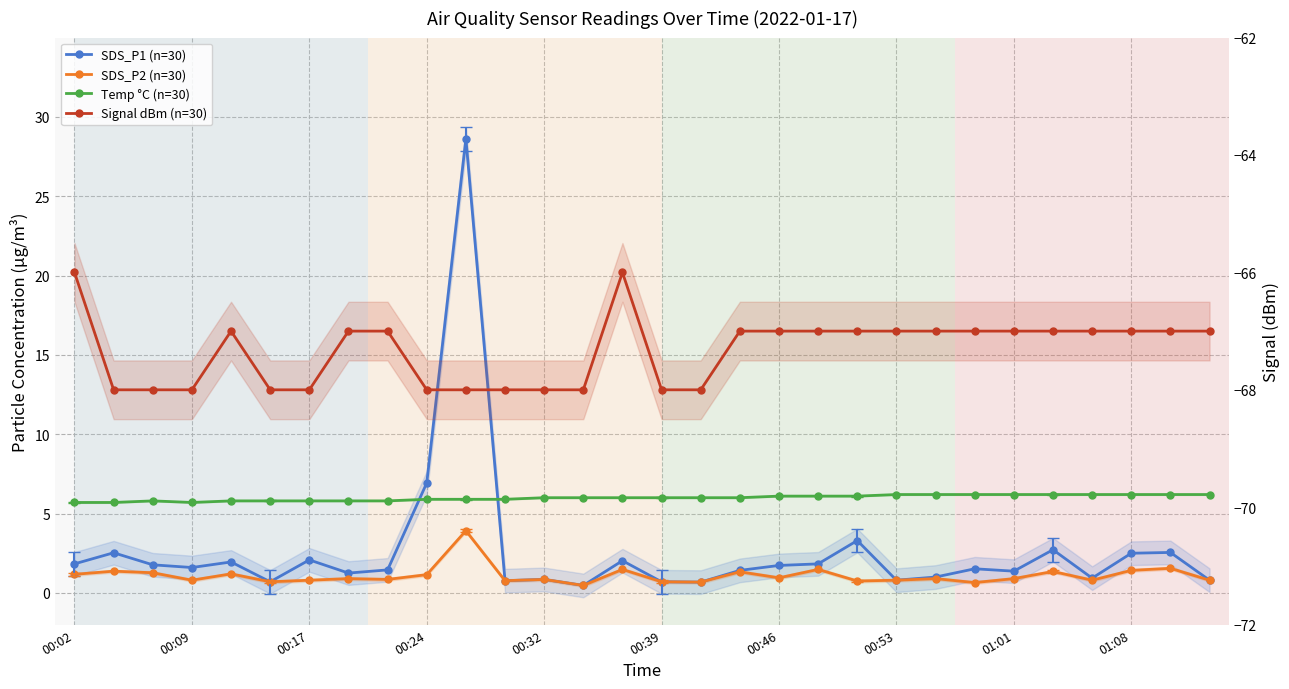

At 23, list the series in order from largest to smallest.

Temp °C (n=30), SDS_P1 (n=30), SDS_P2 (n=30), Signal dBm (n=30)